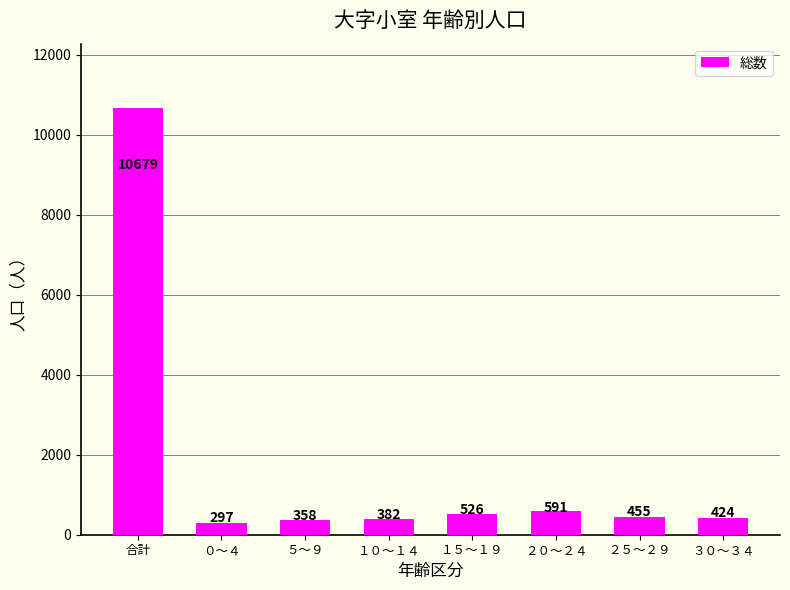

Count the number of data series in this chart.

1